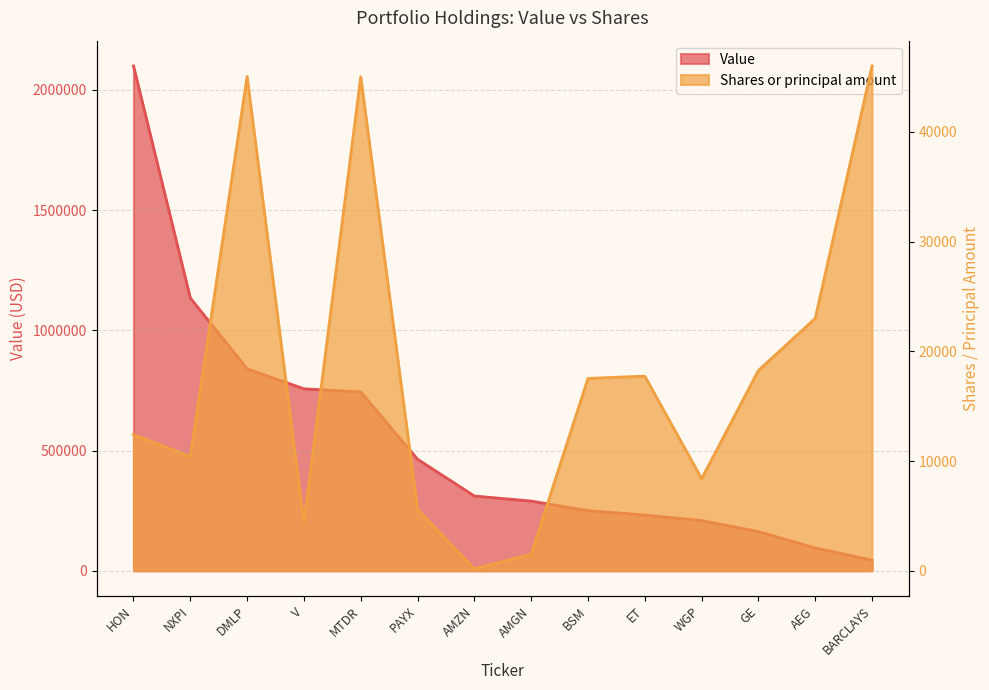

What is the sum of the Value values at BARCLAYS and AMZN?

355000